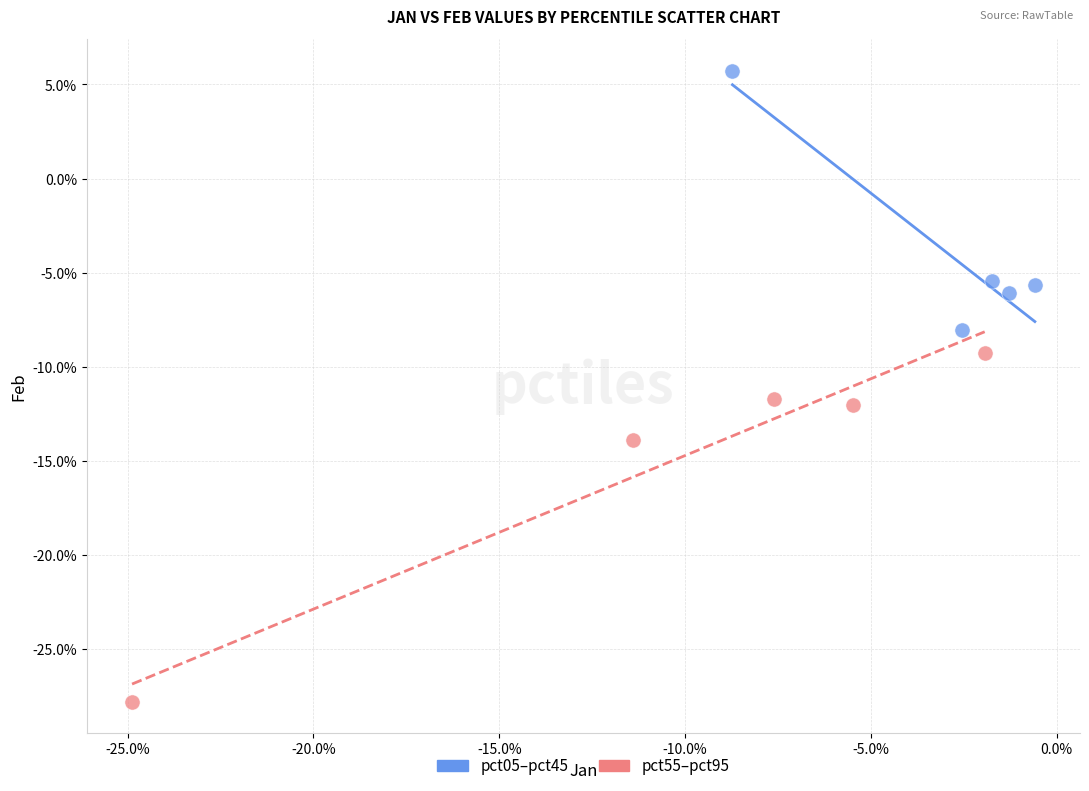

Which series contains the highest Y value?

pct05–pct45